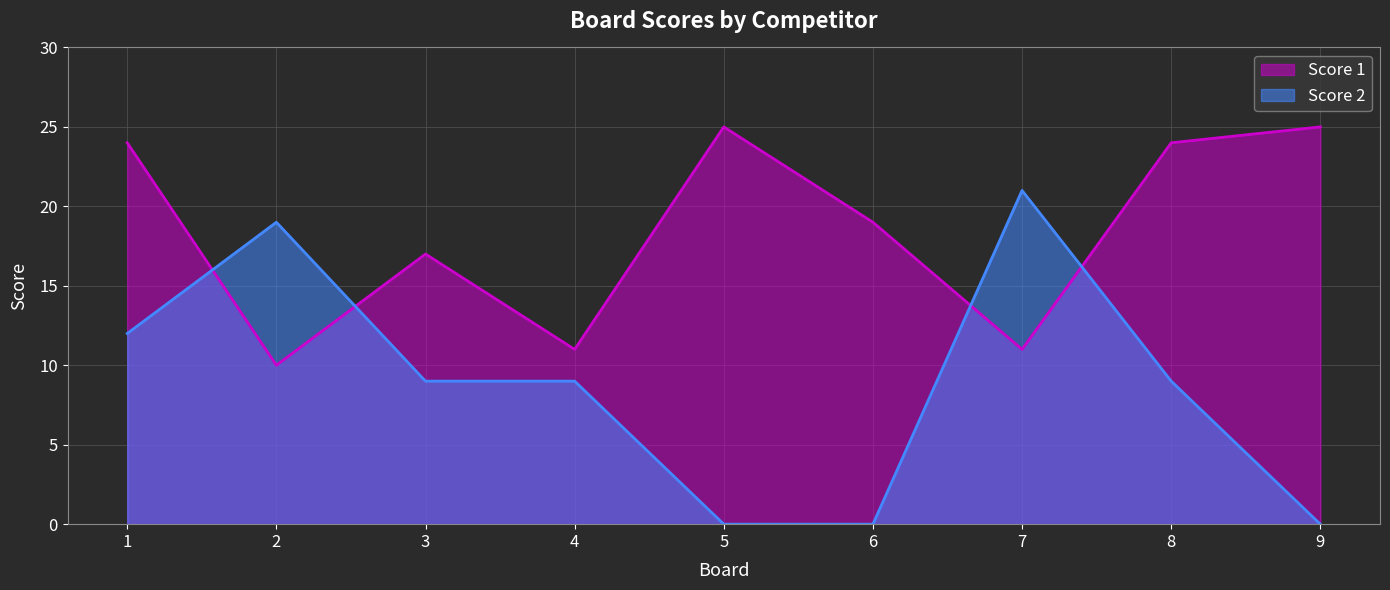

How many categories are shown in the chart?

9